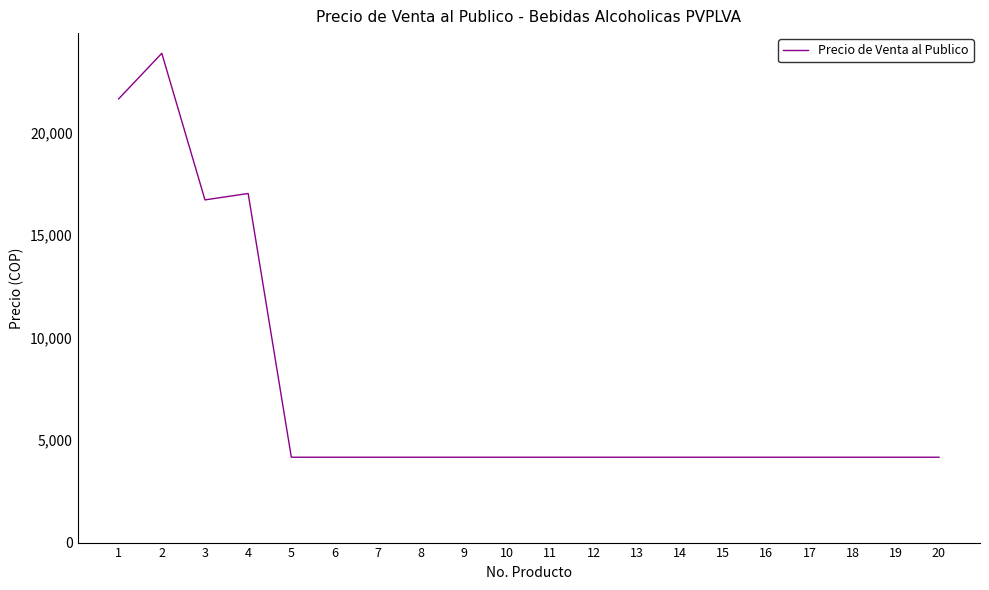

What is the average value?

7291